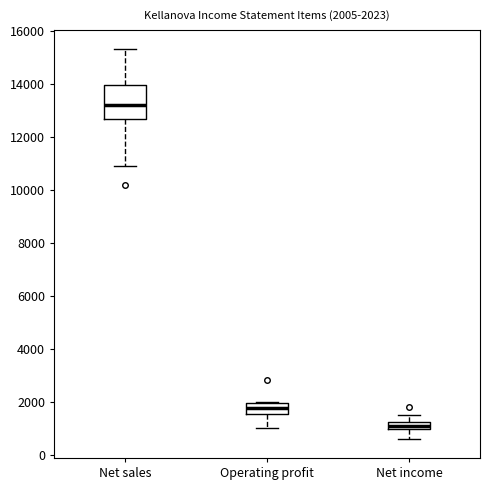

Which box's median line is the lowest?

Net income